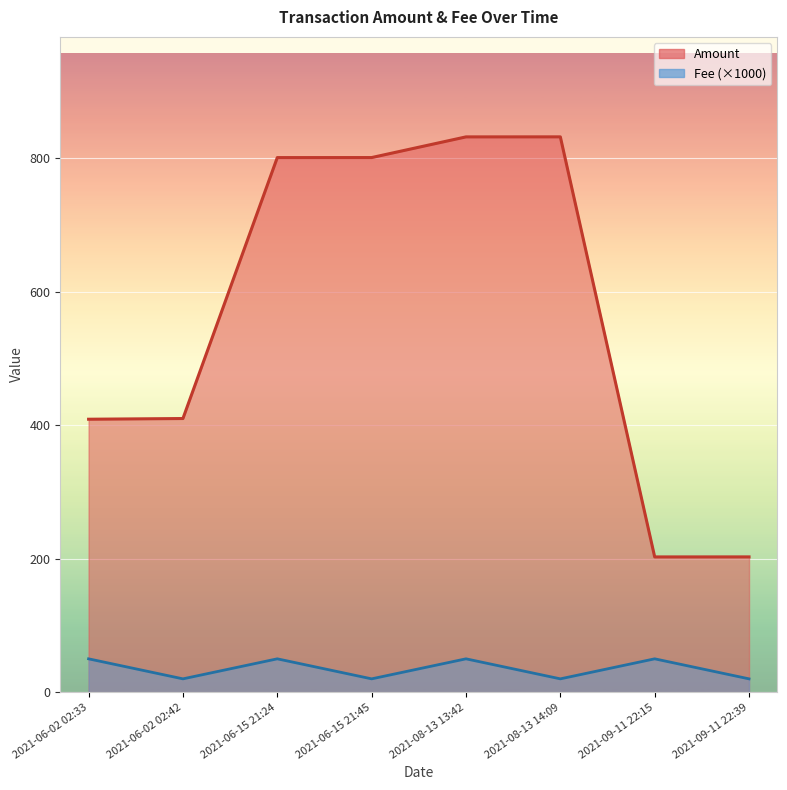

At which category does Amount reach its first local valley?

2021-09-11 22:15